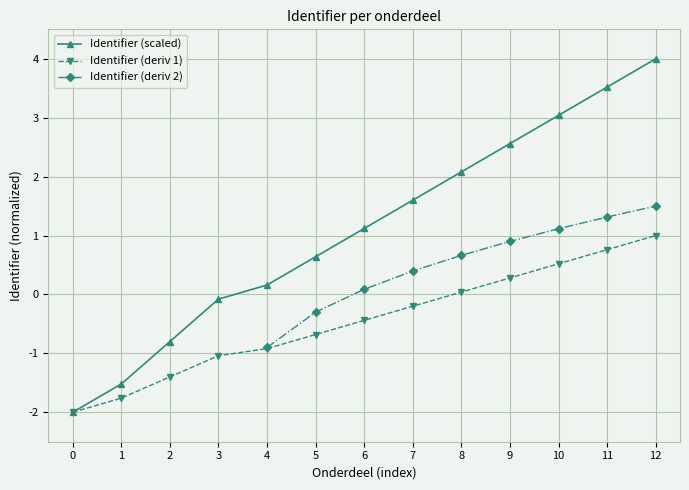

Which series has the largest total across all categories?

Identifier (scaled)